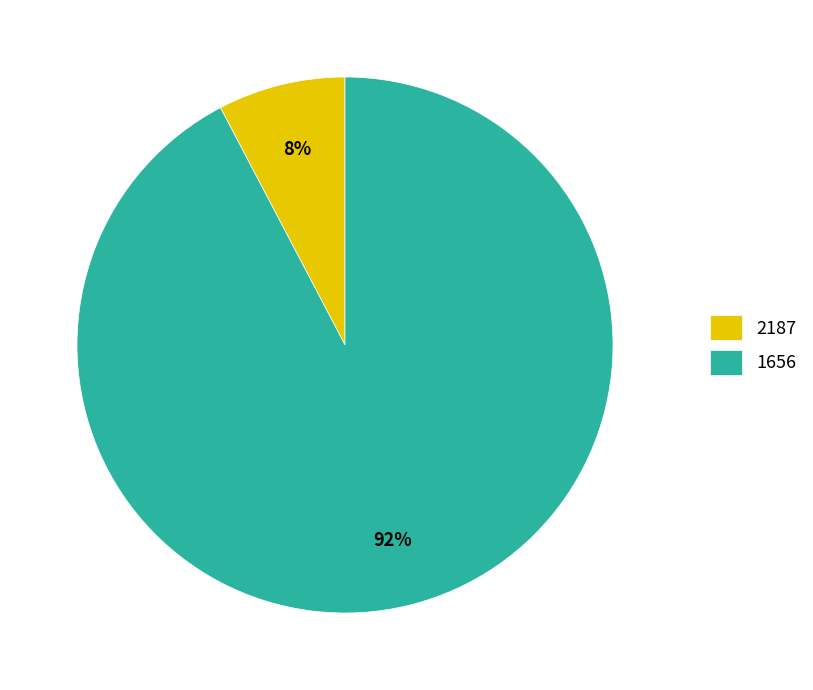

To the nearest percent, what is the combined percentage of 1656 and 2187?

100%